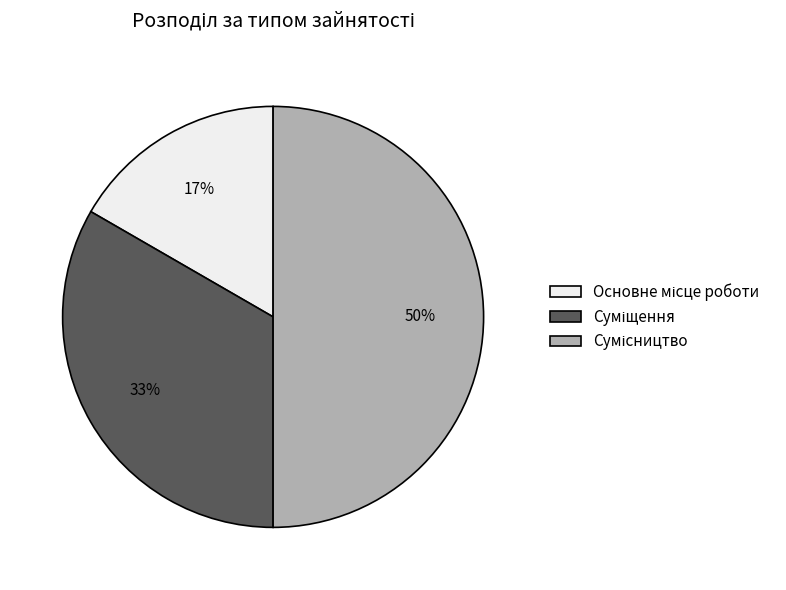

Count the number of slices in the pie.

3